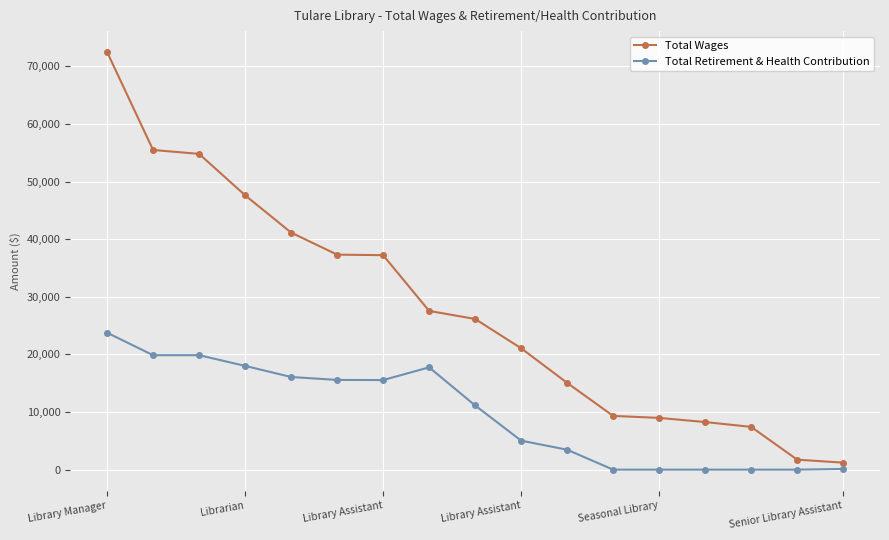

List the series in order of their overall mean, highest first.

Total Wages, Total Retirement & Health Contribution